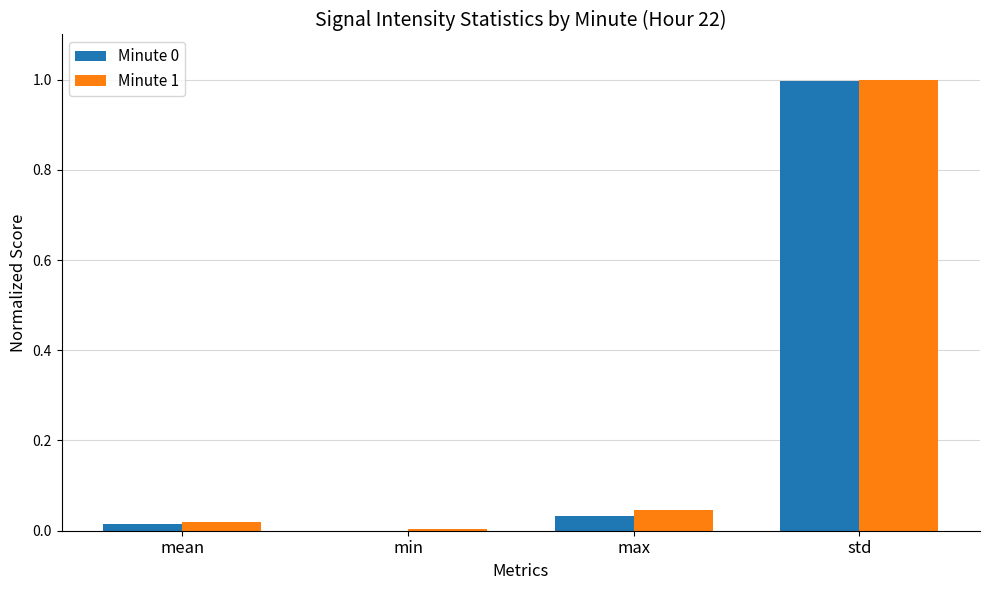

What is the total value across all series at std?

2.0